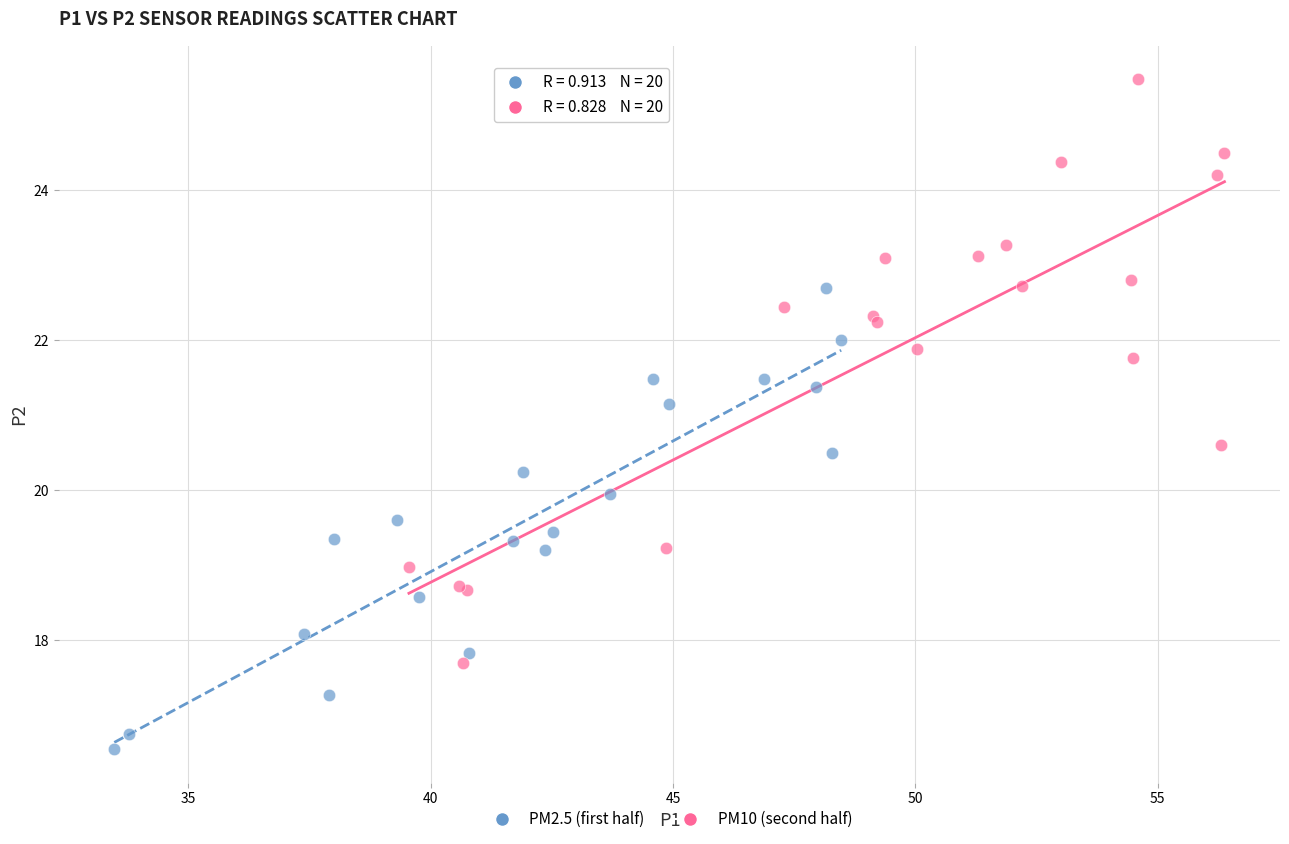

What are all the series names shown in the legend?

PM2.5 (first half), PM10 (second half)